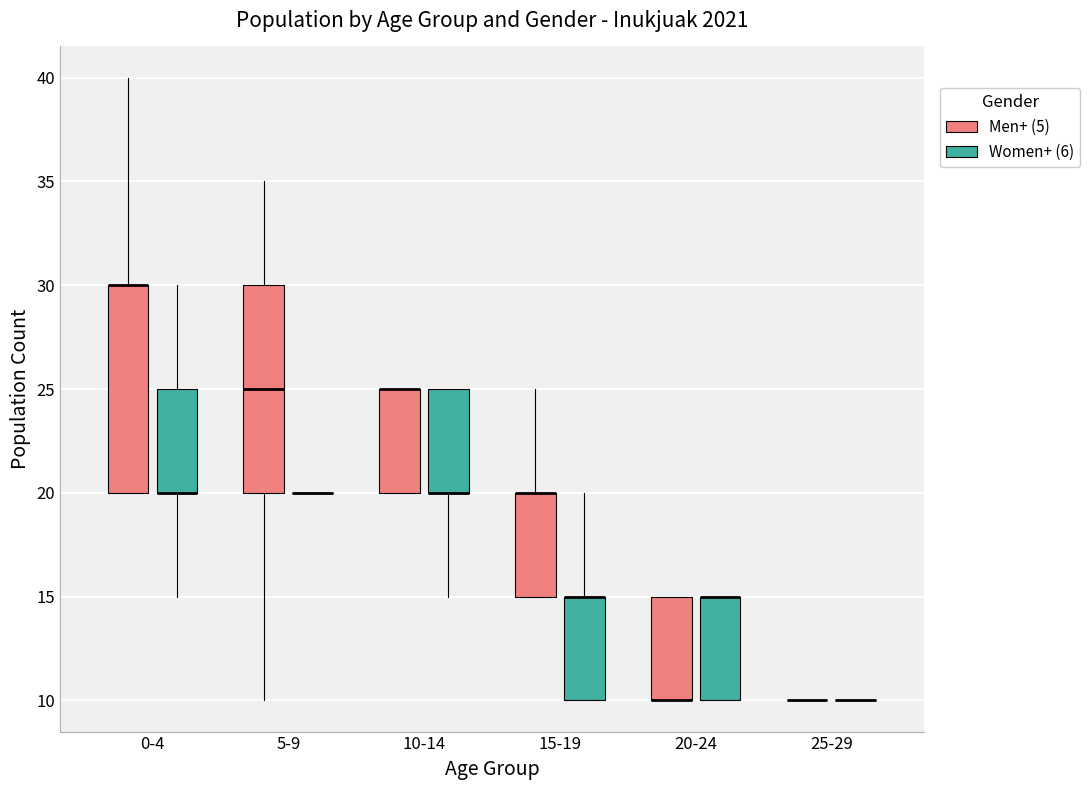

Reading left to right, transcribe this box plot: for each box, give where its median line is, the range the box spans, and where its two whiskers end, as read against the y-axis. The values are not printed on the chart, so give them approximately, as read against the axis.

0-4 (Men+ (5)): median 30 (drawn on the box's upper edge), box 20 to 30, whiskers 20 to 40
0-4 (Women+ (6)): median 20 (drawn on the box's lower edge), box 20 to 25, whiskers 15 to 30
5-9 (Men+ (5)): median 25, box 20 to 30, whiskers 10 to 35
5-9 (Women+ (6)): box collapsed to a line at 20, whiskers 20 to 20
10-14 (Men+ (5)): median 25 (drawn on the box's upper edge), box 20 to 25, whiskers 20 to 25
10-14 (Women+ (6)): median 20 (drawn on the box's lower edge), box 20 to 25, whiskers 15 to 25
15-19 (Men+ (5)): median 20 (drawn on the box's upper edge), box 15 to 20, whiskers 15 to 25
15-19 (Women+ (6)): median 15 (drawn on the box's upper edge), box 10 to 15, whiskers 10 to 20
20-24 (Men+ (5)): median 10 (drawn on the box's lower edge), box 10 to 15, whiskers 10 to 15
20-24 (Women+ (6)): median 15 (drawn on the box's upper edge), box 10 to 15, whiskers 10 to 15
25-29 (Men+ (5)): box collapsed to a line at 10, whiskers 10 to 10
25-29 (Women+ (6)): box collapsed to a line at 10, whiskers 10 to 10